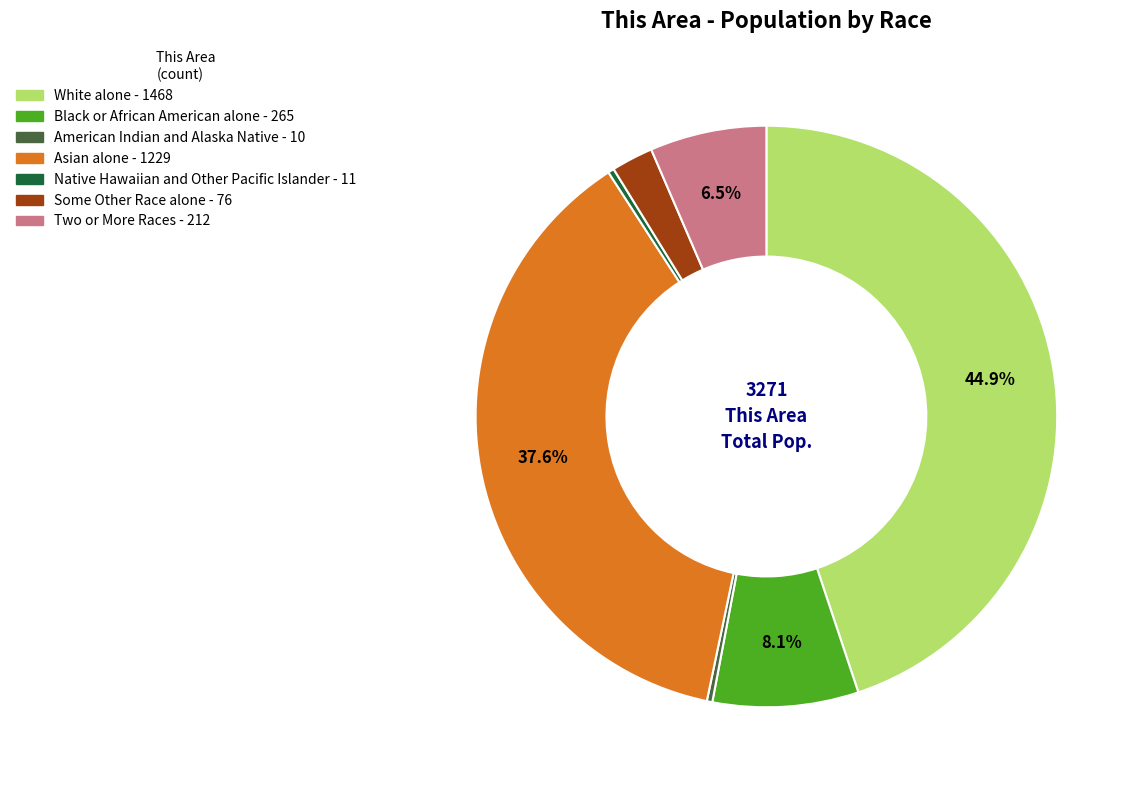

To the nearest percent, what is the average slice percentage?

14%